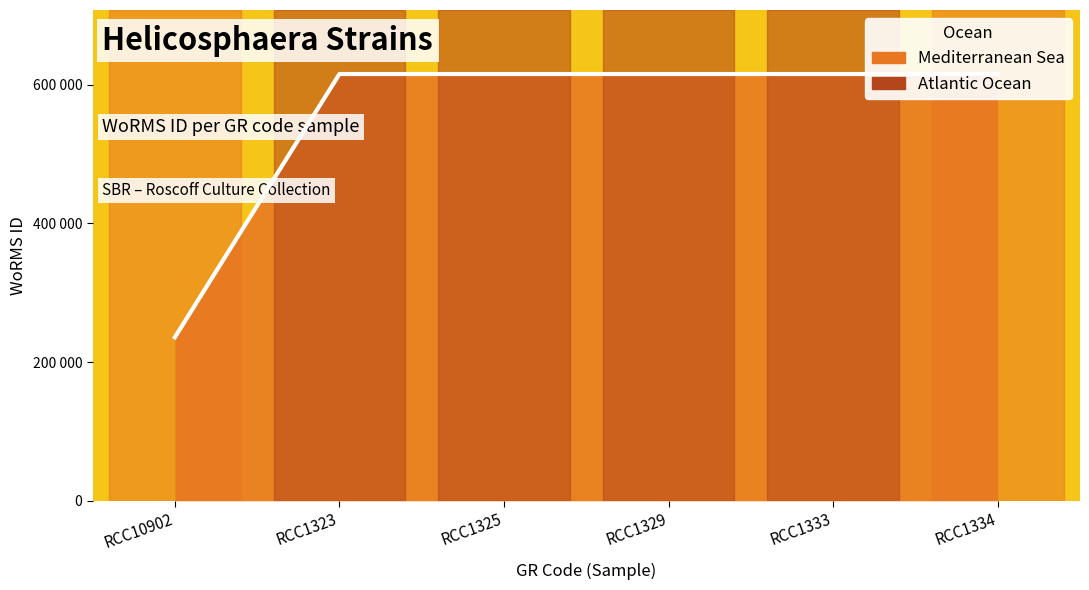

Rank the categories by value from lowest to highest.

RCC10902, RCC1323, RCC1325, RCC1329, RCC1333, RCC1334